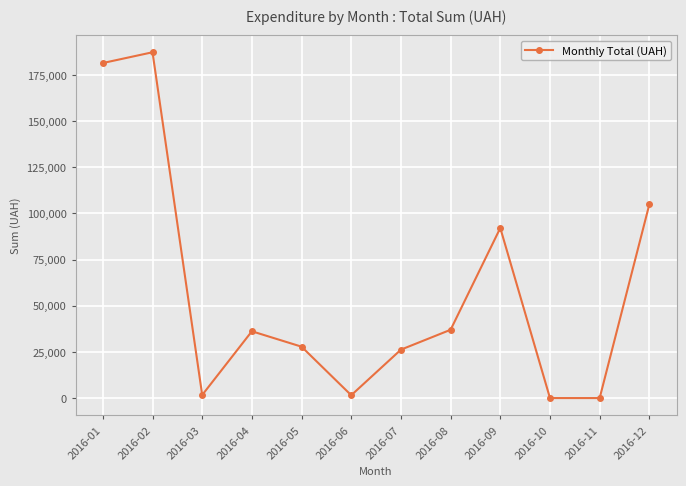

Approximately how many times larger is the value at 2016-01 compared to 2016-05?

6.5